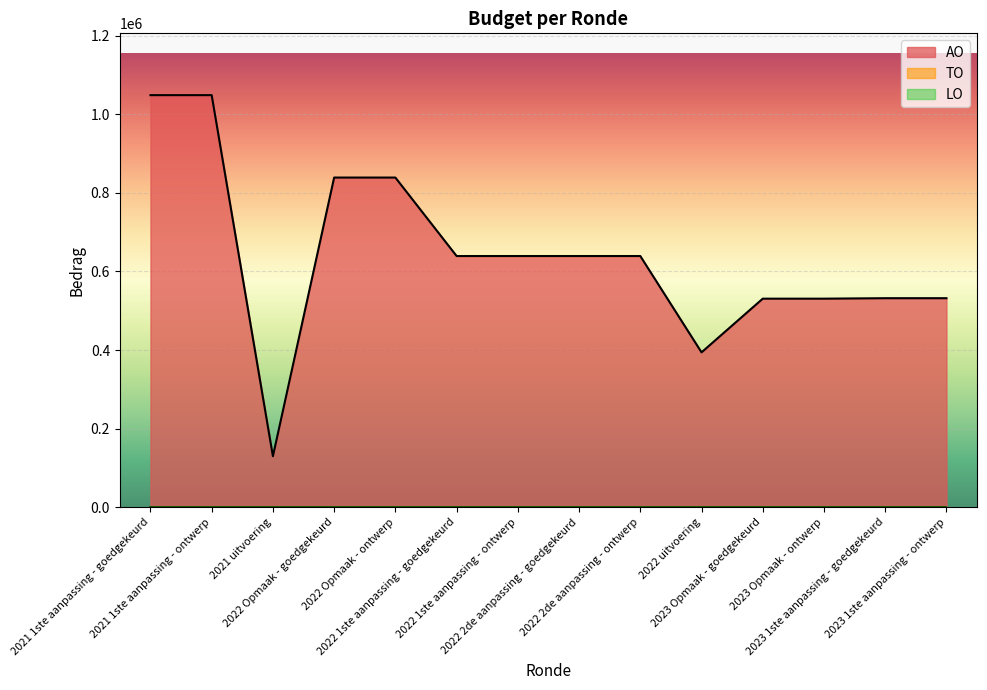

Where does the AO series first go above 639300?

2021 1ste aanpassing - goedgekeurd